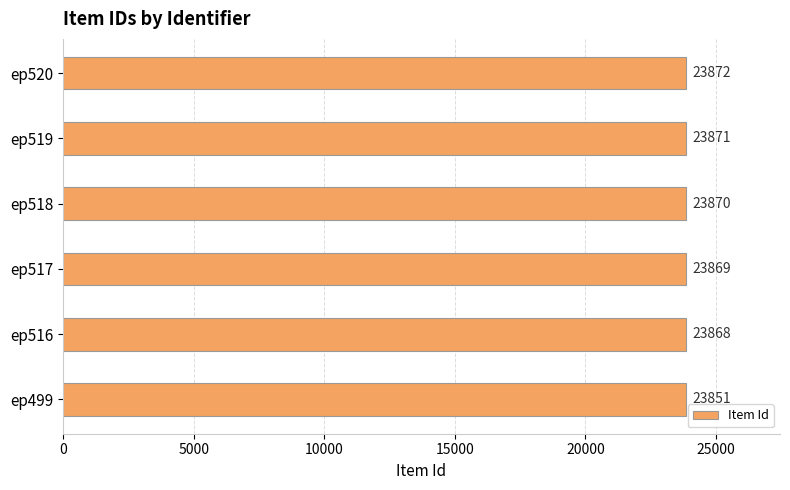

How many data points are less than 23870?

3